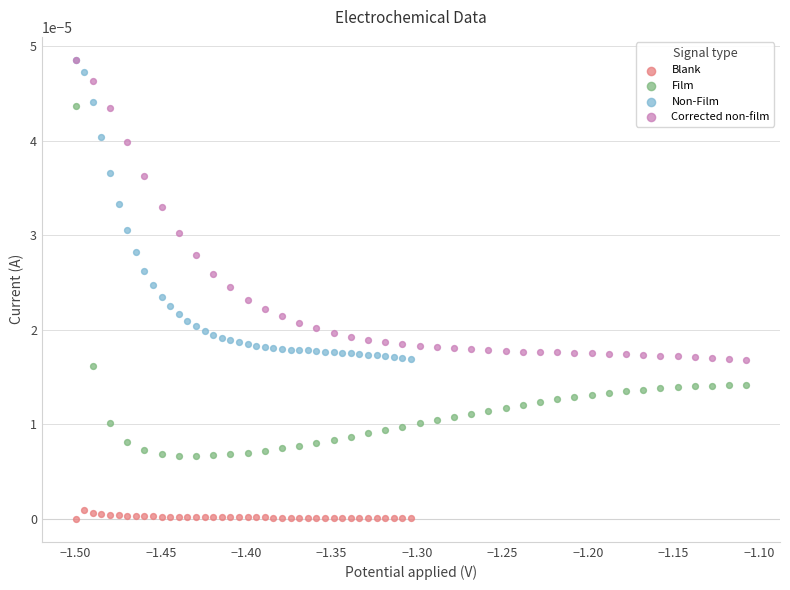

Which series has the largest Y range (max minus min)?

Film